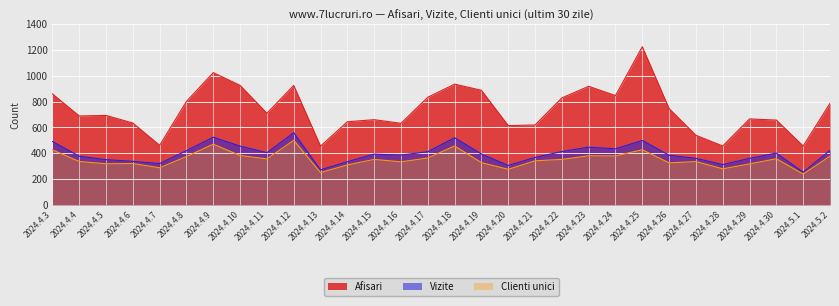

What are all the series names shown in the legend?

Afisari, Vizite, Clienti unici